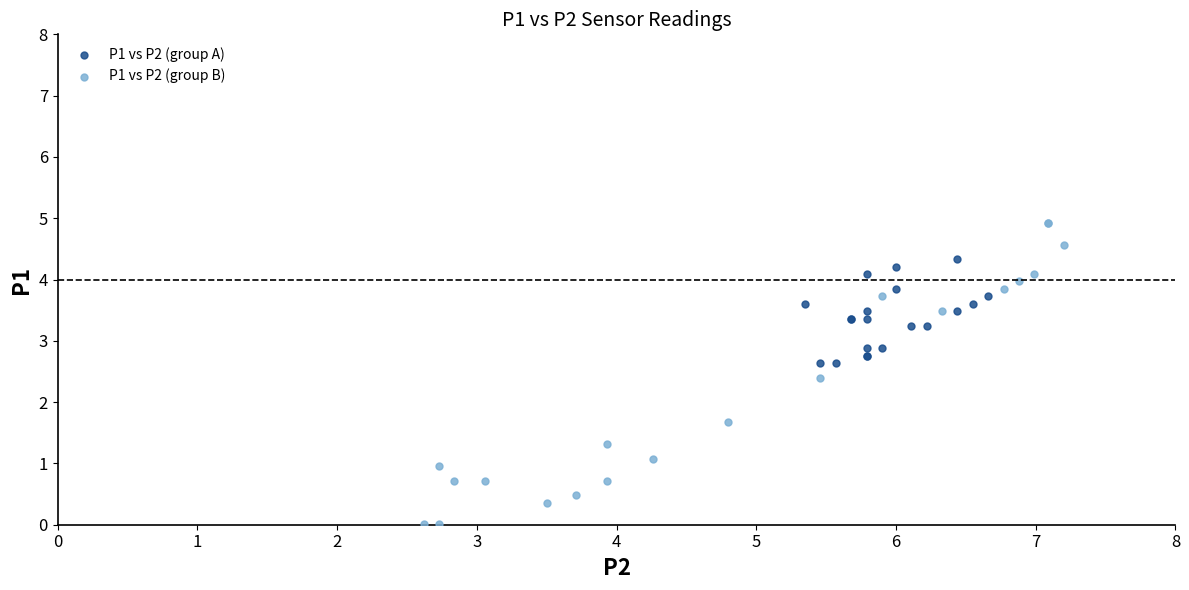

Which series contains the lowest Y value?

P1 vs P2 (group B)